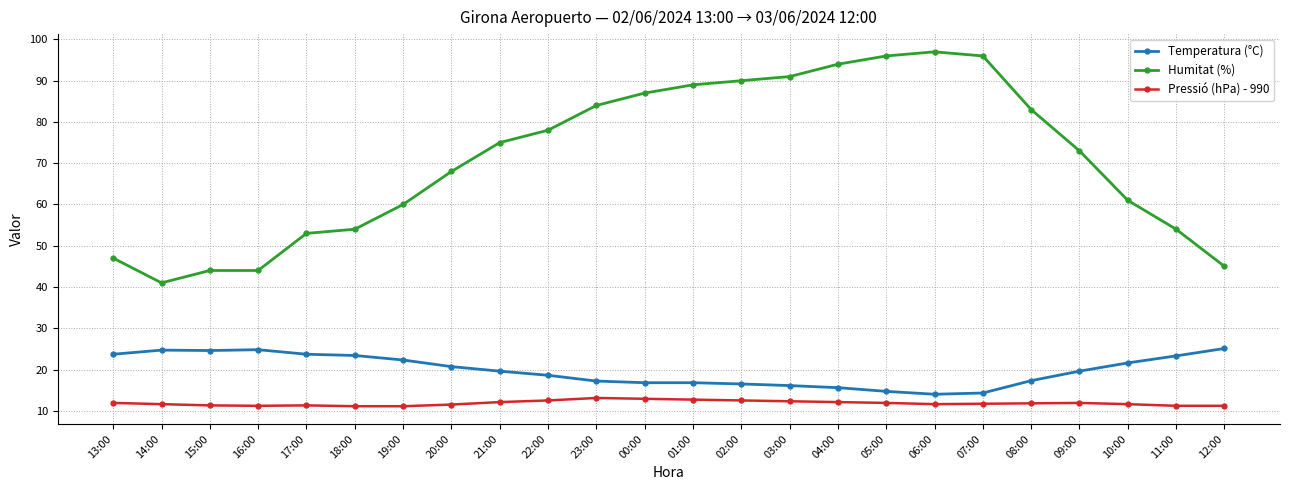

True or false: Temperatura (°C) and Humitat (%) intersect in this chart.

False